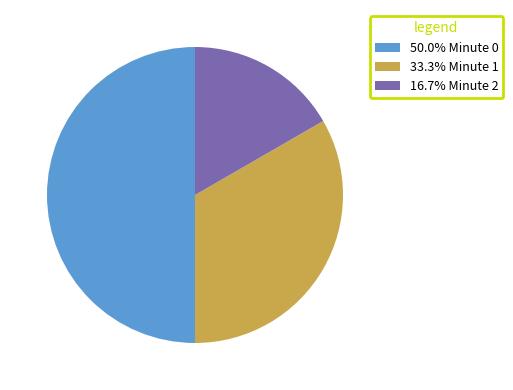

Does 16.7% Minute 2 account for over 50% of the chart?

No